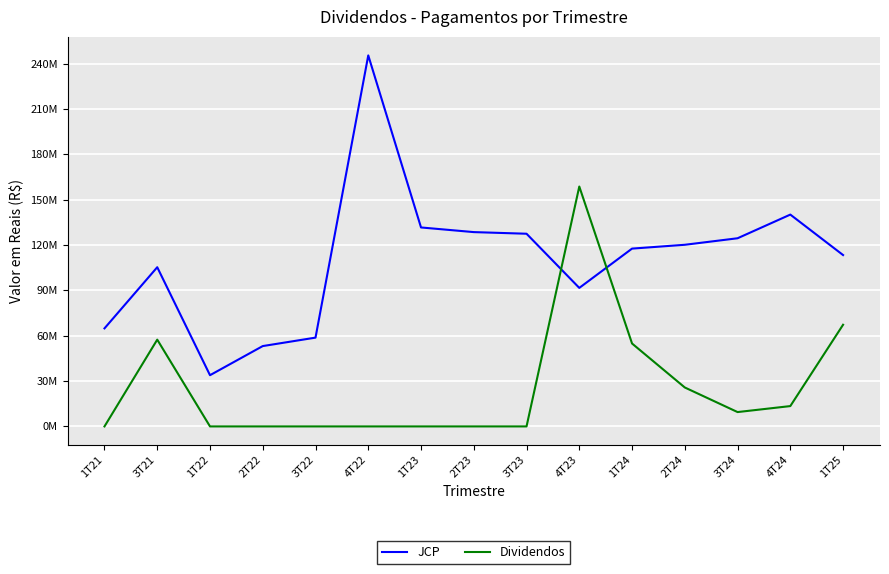

At which category does JCP reach its first local peak?

3T21